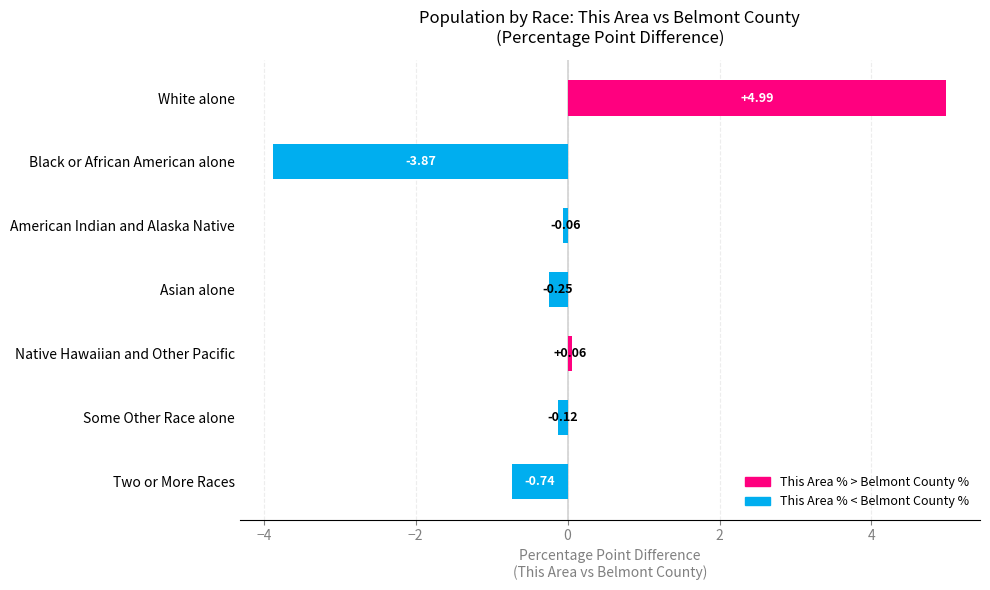

How many data points are above 0?

2